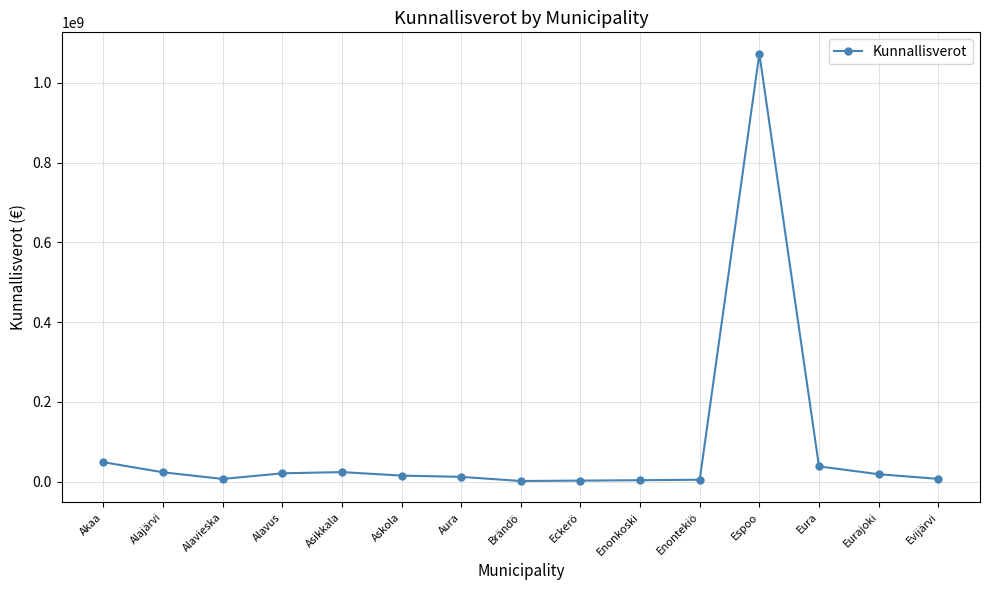

Between Espoo and Asikkala, which is larger?

Espoo